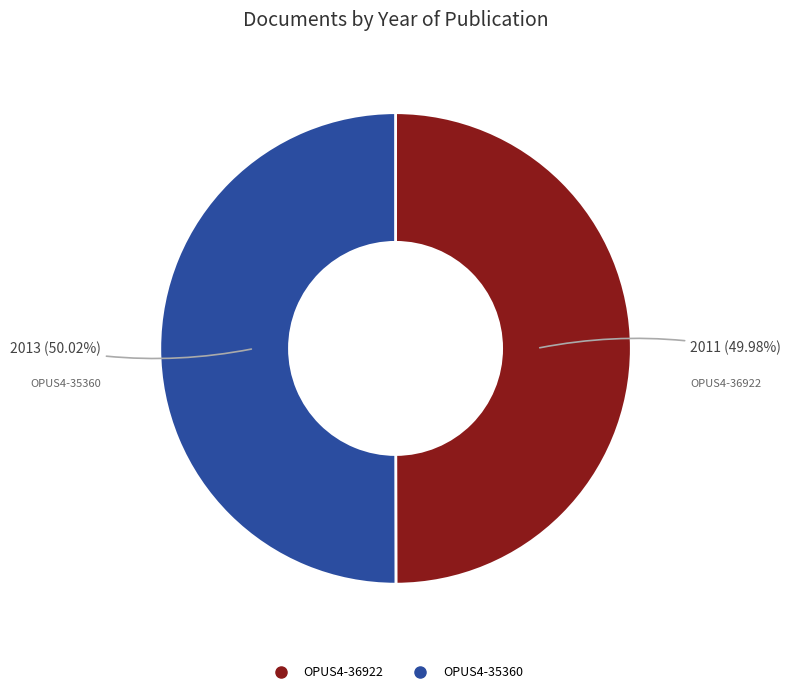

Combined, do OPUS4-35360 and OPUS4-36922 account for over 50%?

Yes